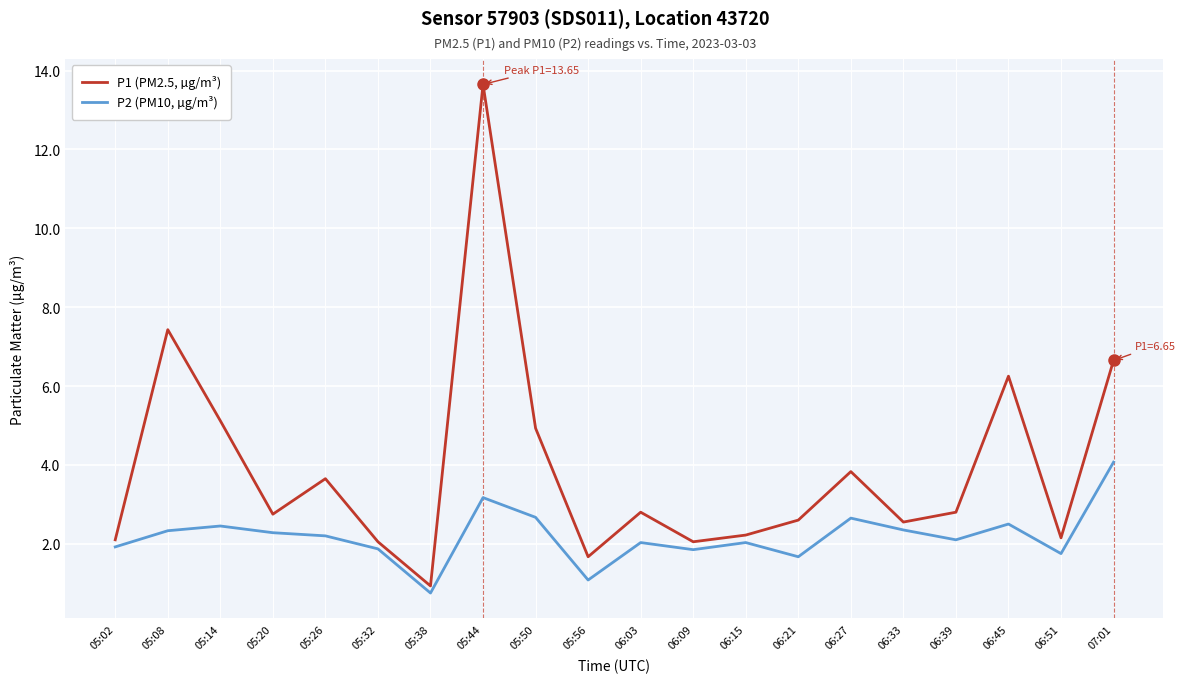

At which category does P1 (PM2.5, µg/m³) reach its first local valley?

05:20